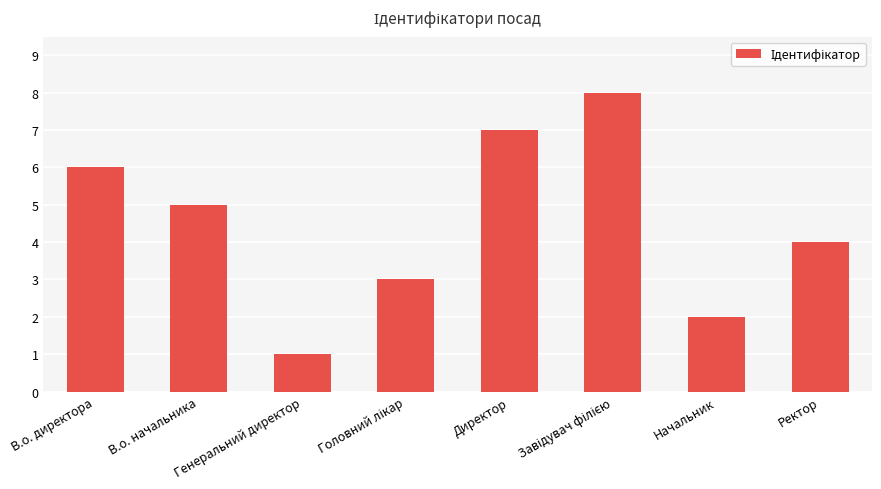

The chart shows a value of 1 at Генеральний директор. True or false?

True